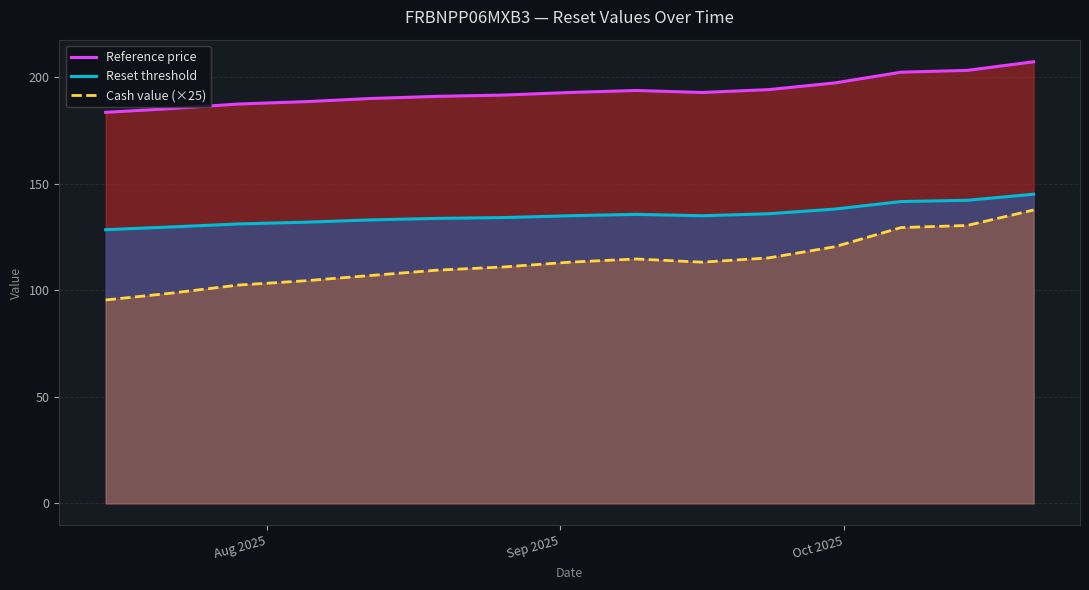

Count the number of categories in the chart.

15